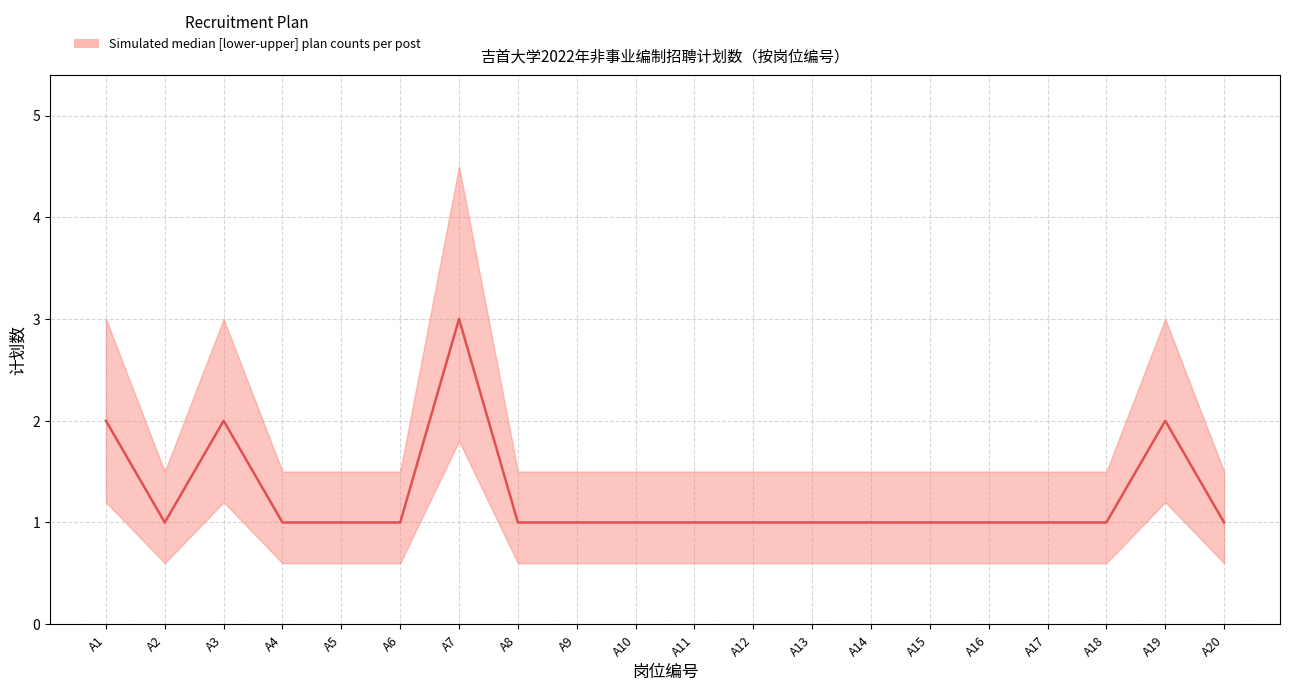

Where is the first local minimum for upper?

A2